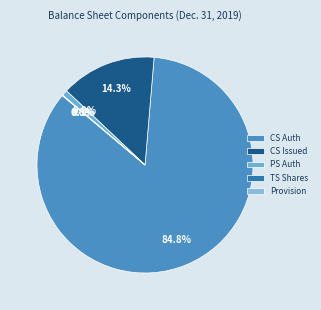

True or false: Provision for doubtful accounts accounts for 0% of the total.

True